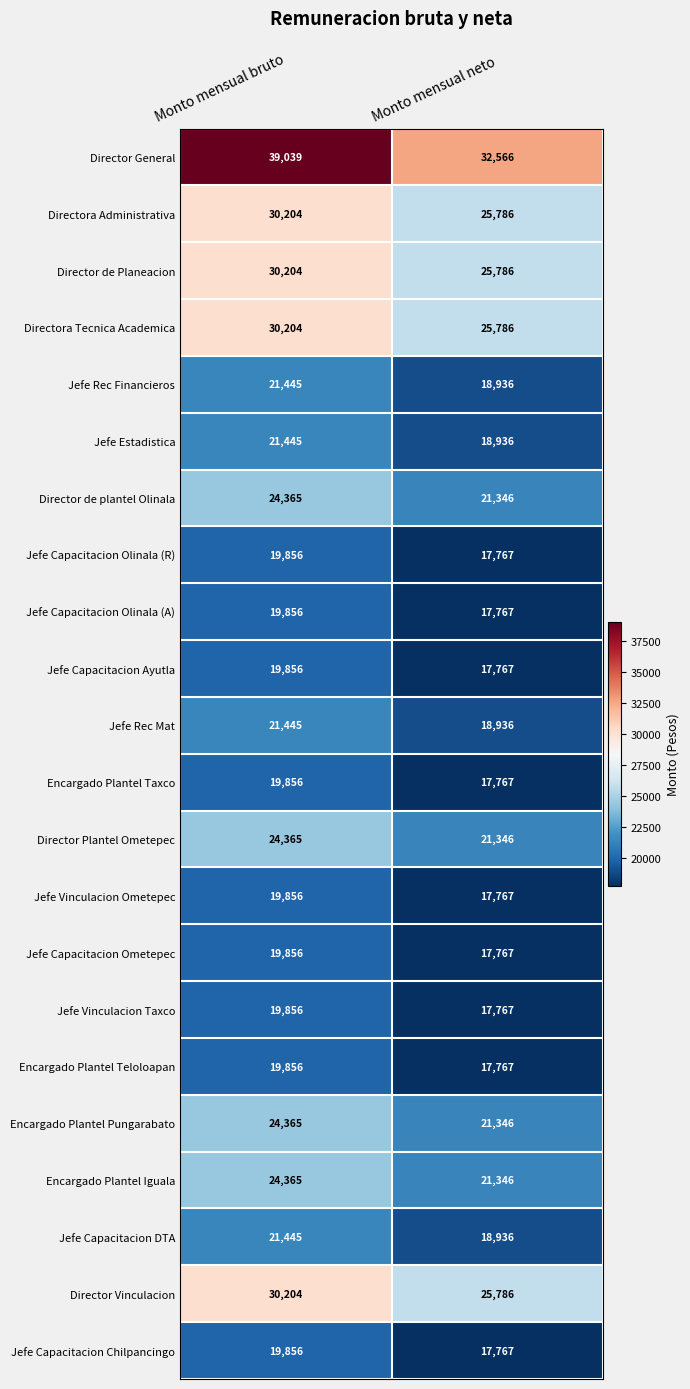

True or false: Encargado Plantel Iguala has a value of 21346 at Monto mensual neto.

True